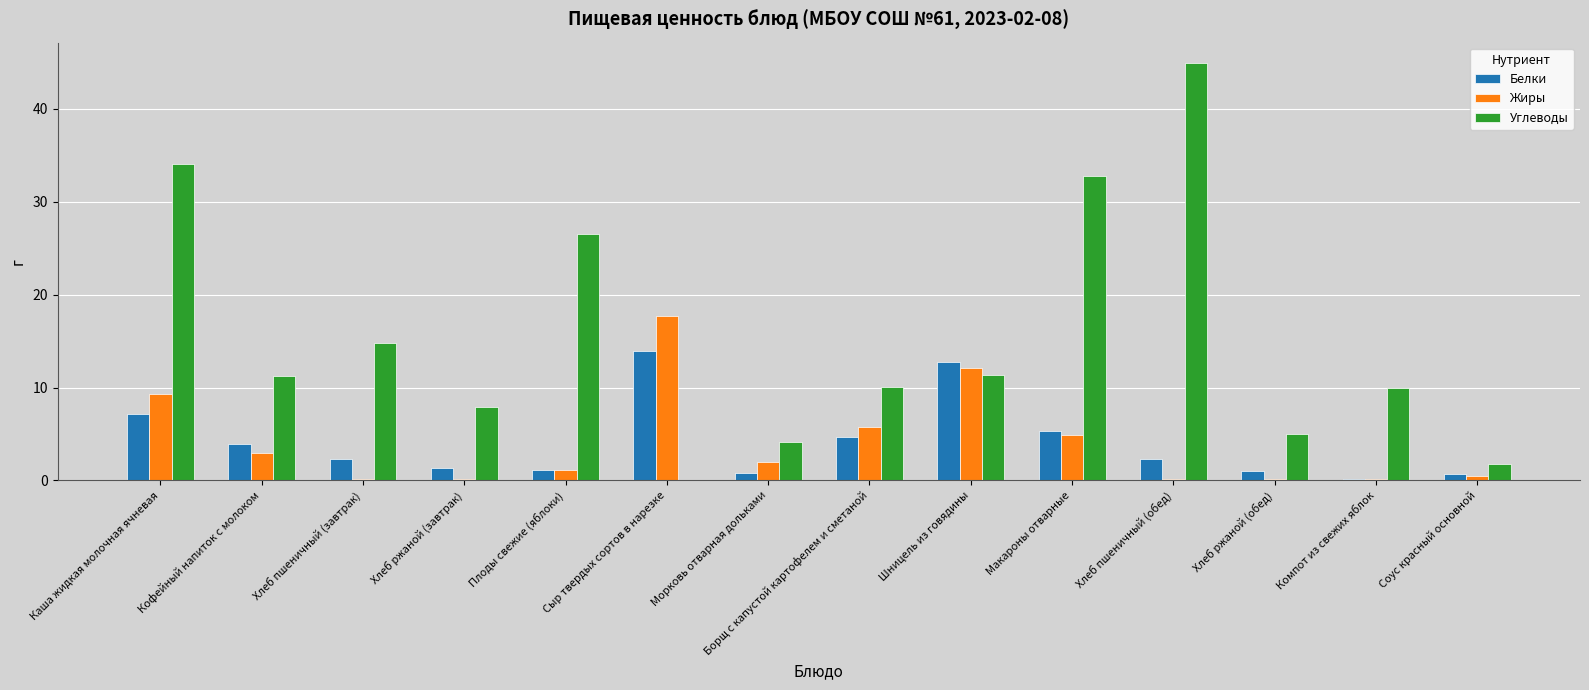

At which label does Жиры first exceed 2?

Каша жидкая молочная ячневая